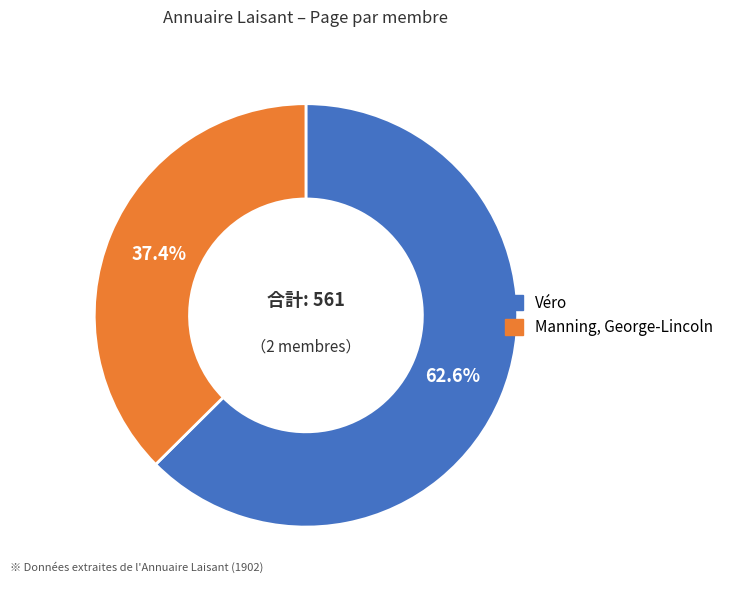

To the nearest percent, what is the combined percentage of Manning, George-Lincoln and Véro?

100%